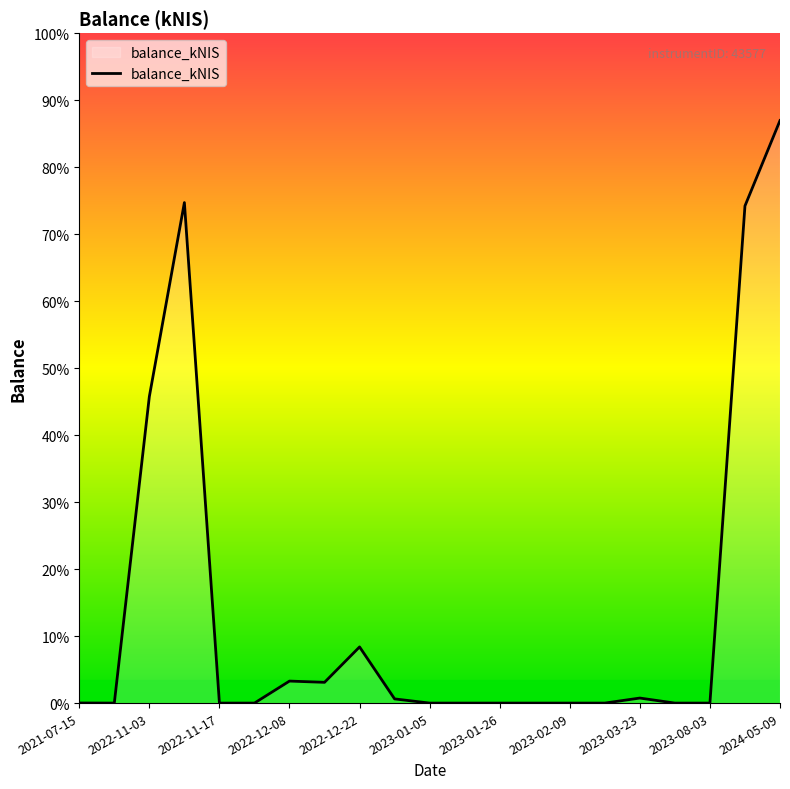

Is this an area chart (filled region under the line)?

Yes